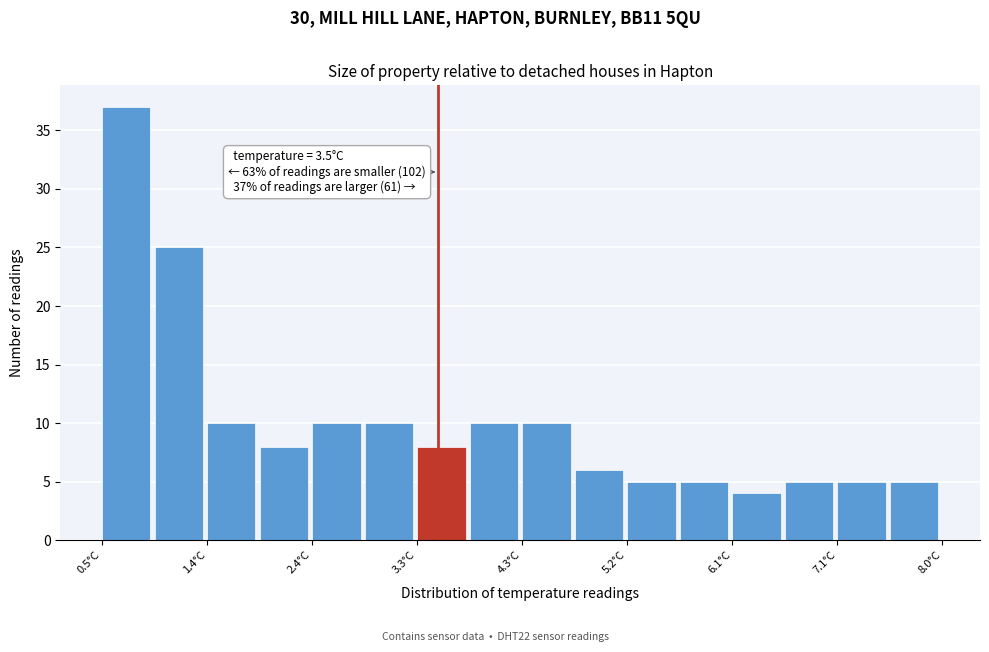

Over which range of the x-axis is the bar tallest?

0.5 to 1.0